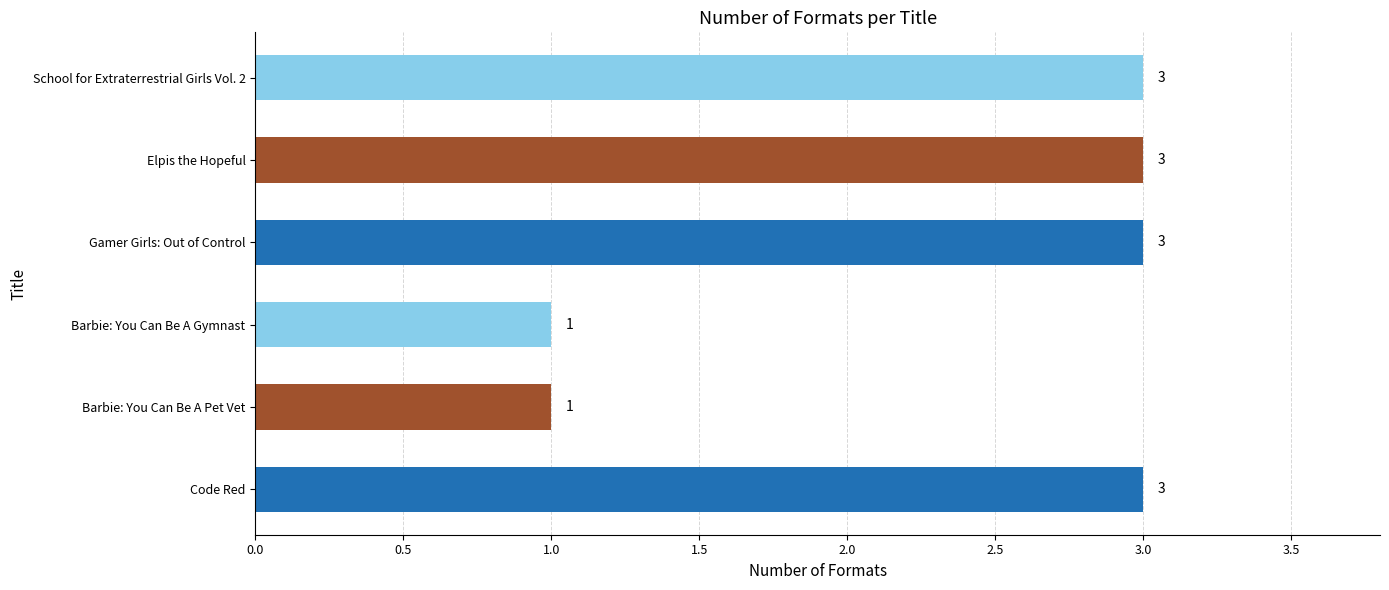

What is the change in value from Barbie: You Can Be A Gymnast to School for Extraterrestrial Girls Vol. 2?

+2